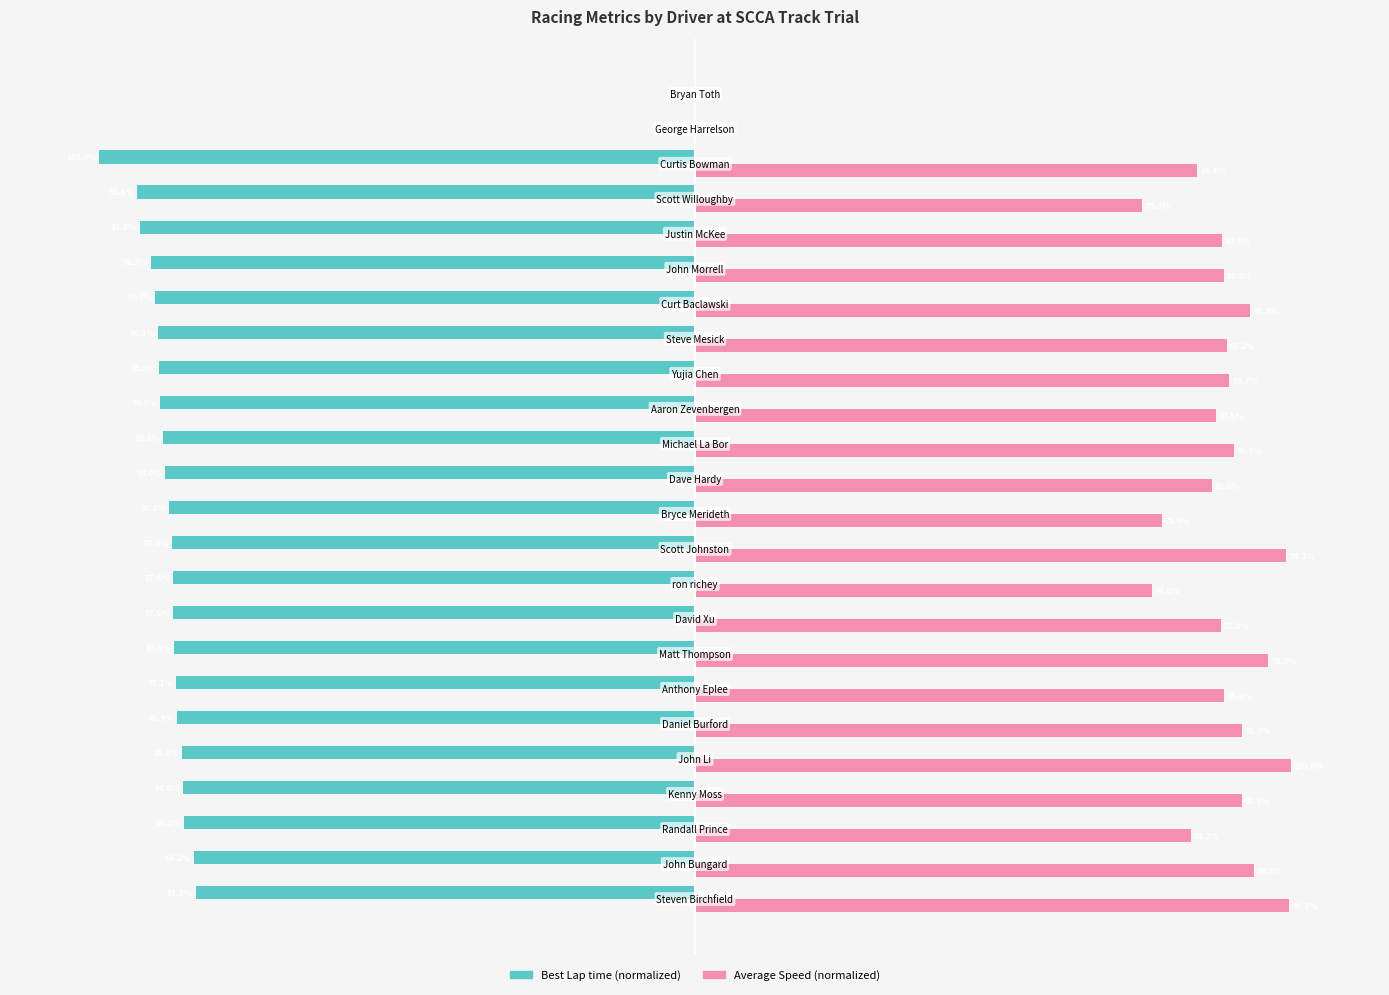

Which series has the largest total across all categories?

Average Speed (normalized)